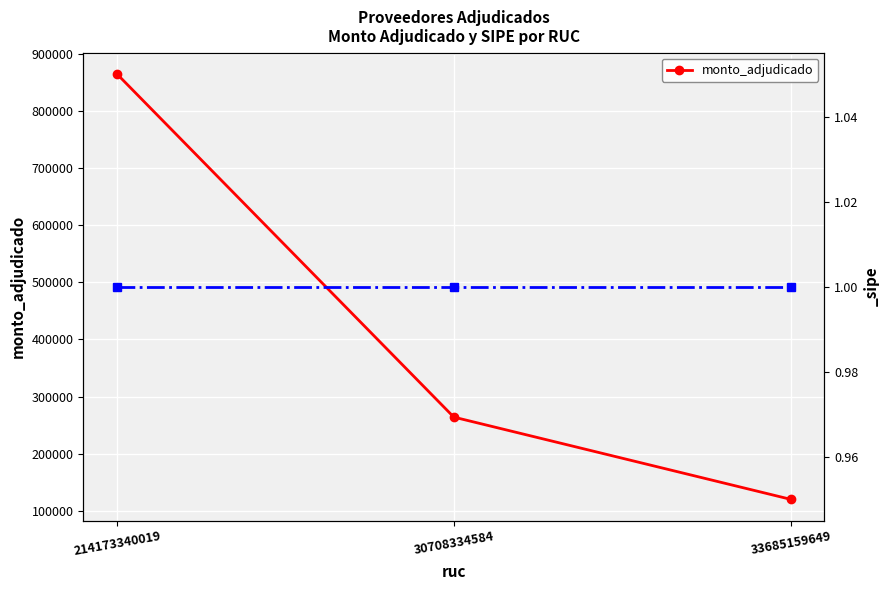

What is the difference between the values at 214173340019 and 33685159649?

745000